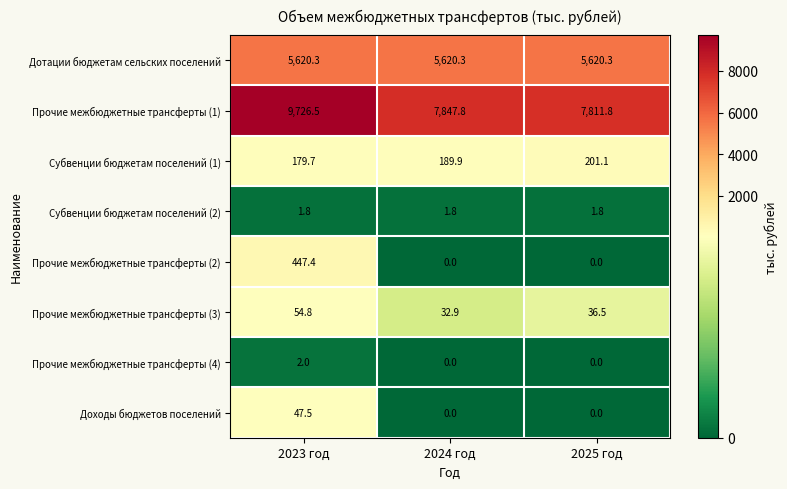

What is the greatest value displayed?

9726.5